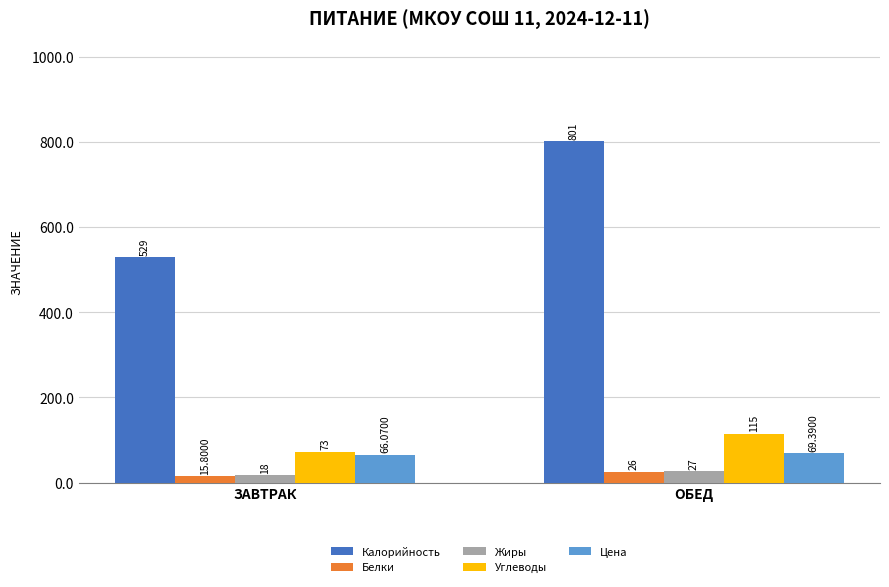

At how many categories does at least one series exceed 554?

1